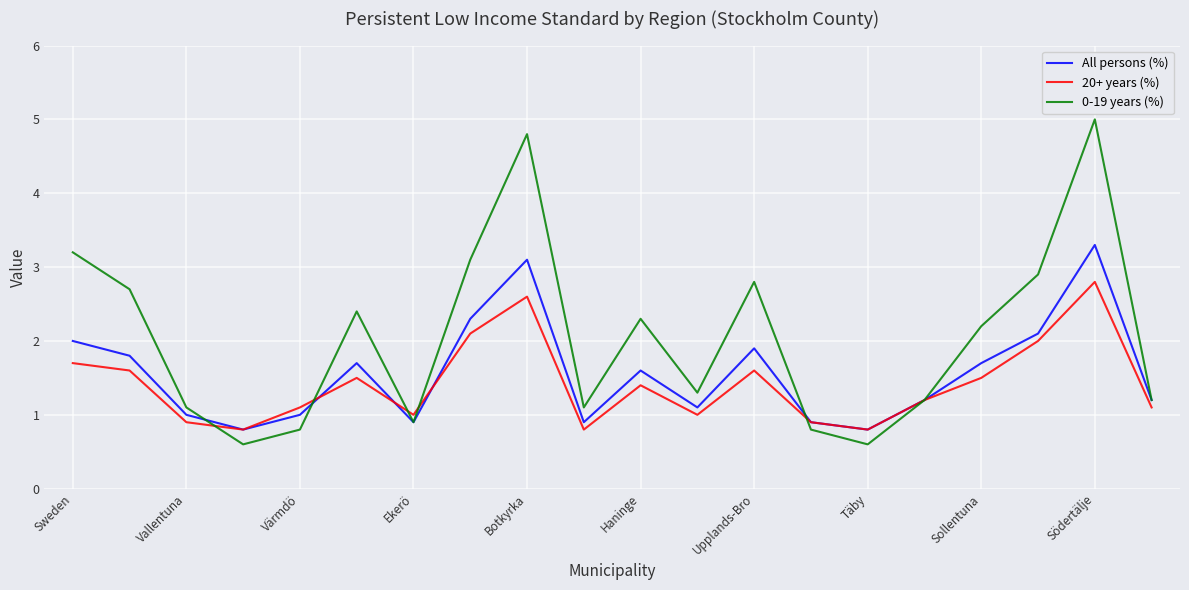

Count the number of categories in the chart.

20